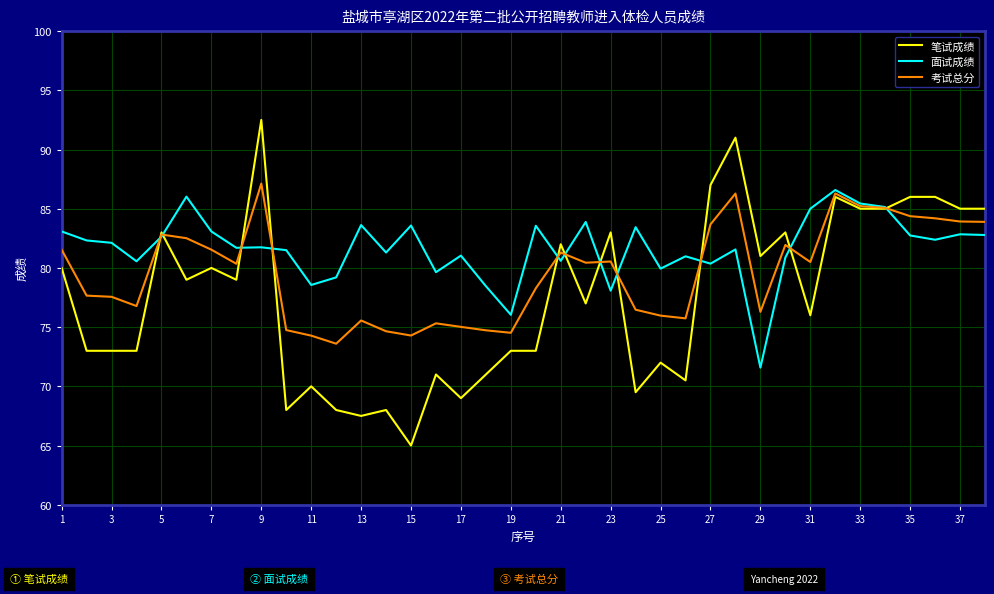

What is the highest value of the 考试总分 series?

87.1